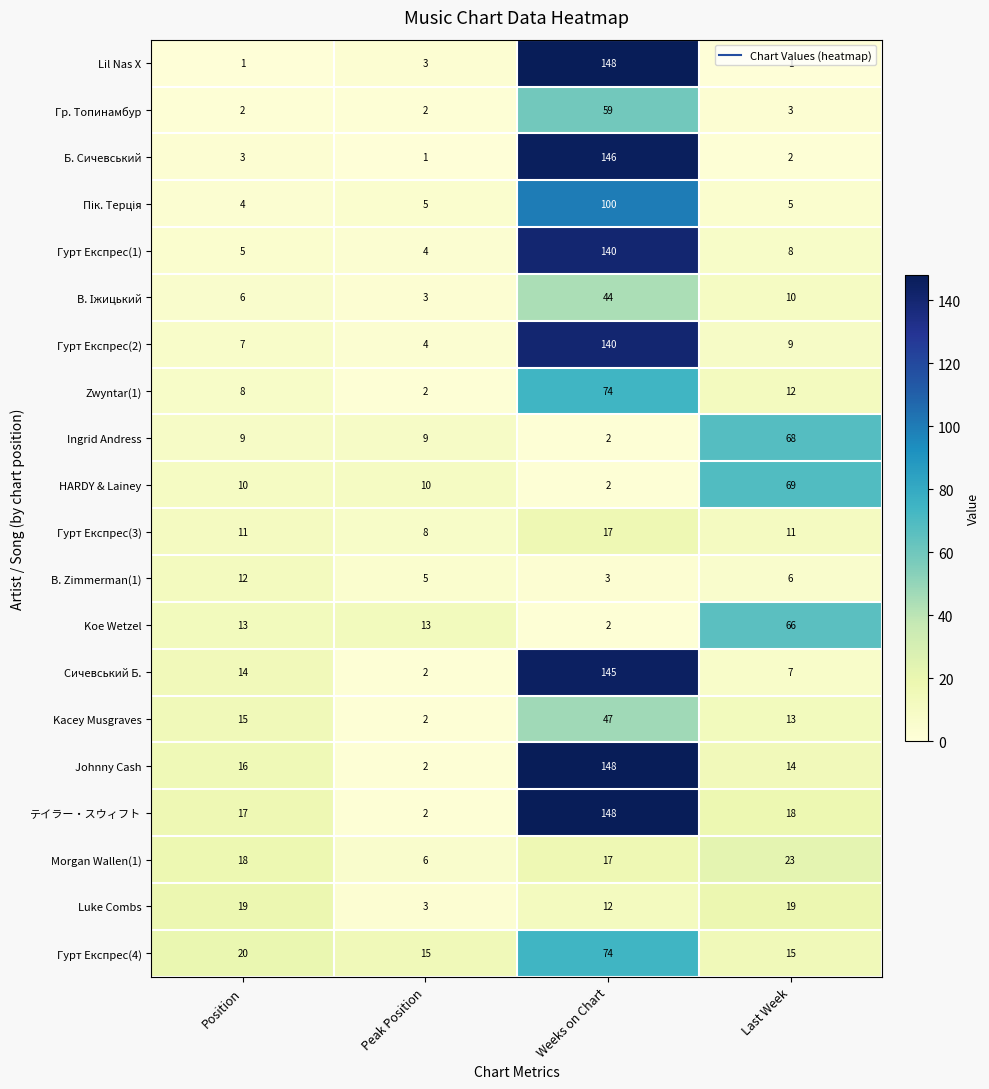

What is the difference between the Гурт Експрес(4) values at Weeks on Chart and Position?

54